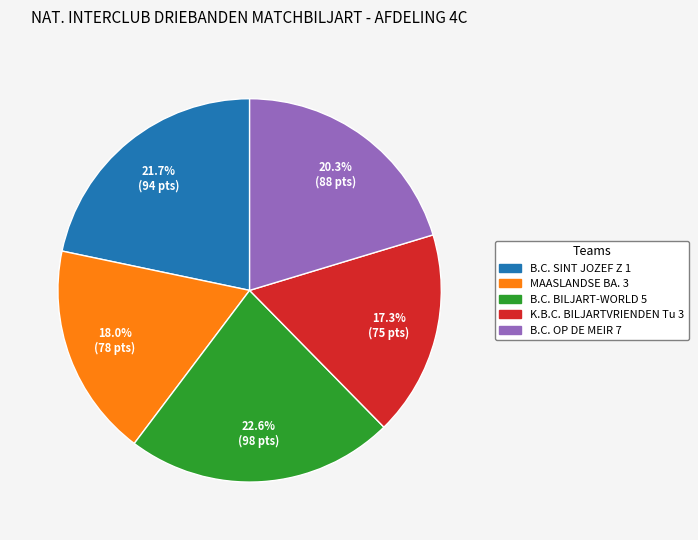

Which category has the smallest portion of the pie?

K.B.C. BILJARTVRIENDEN Tu 3